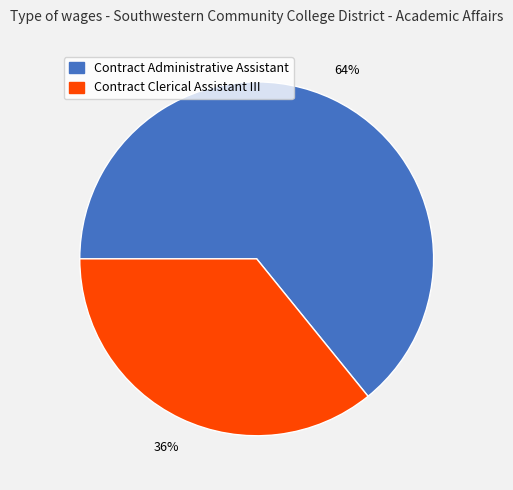

Count the number of slices in the pie.

2